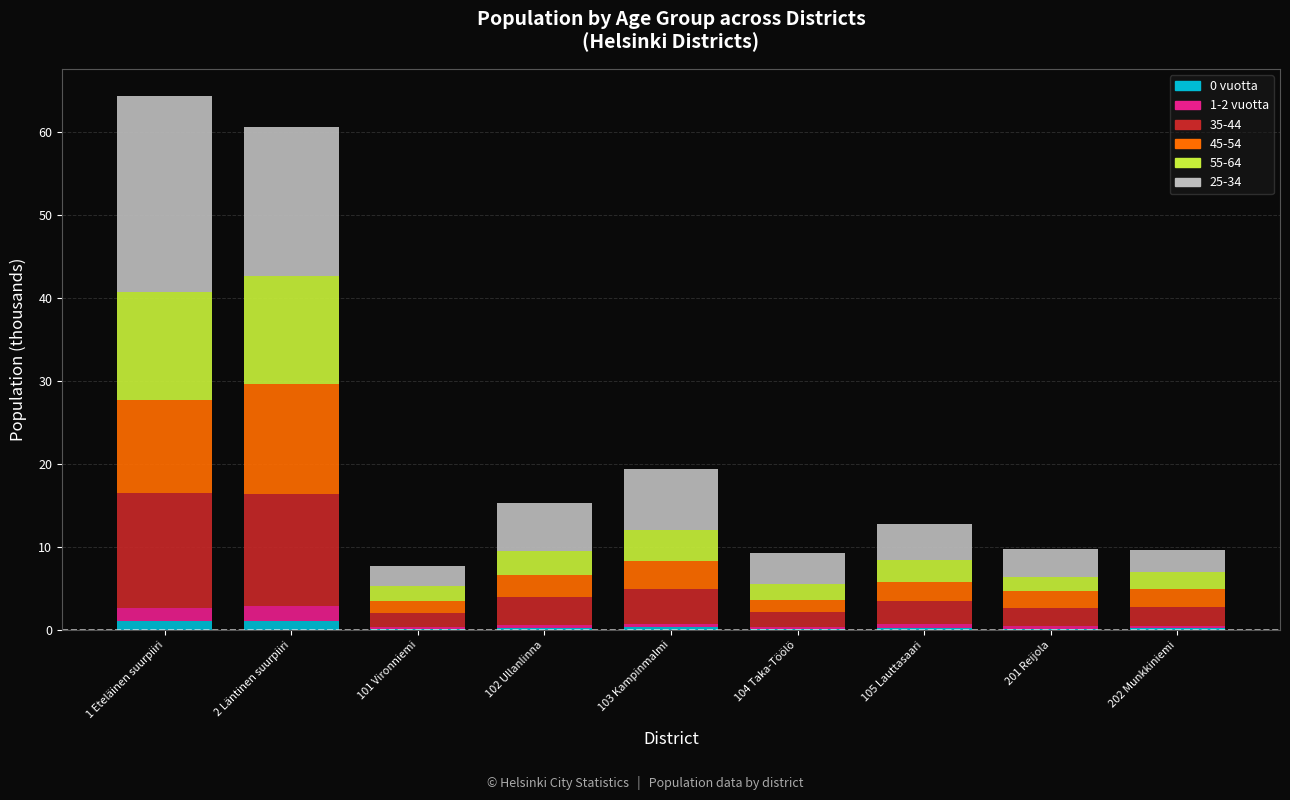

What are all the series names shown in the legend?

0 vuotta, 1-2 vuotta, 35-44, 45-54, 55-64, 25-34